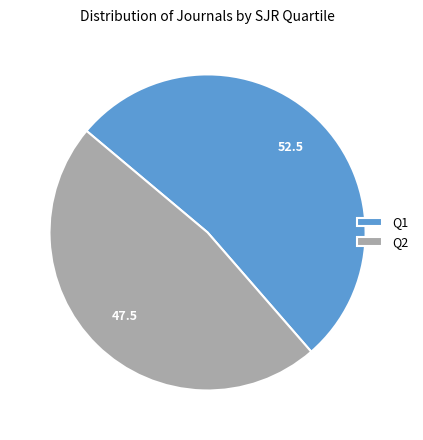

Rank the categories by value from lowest to highest.

Q2, Q1